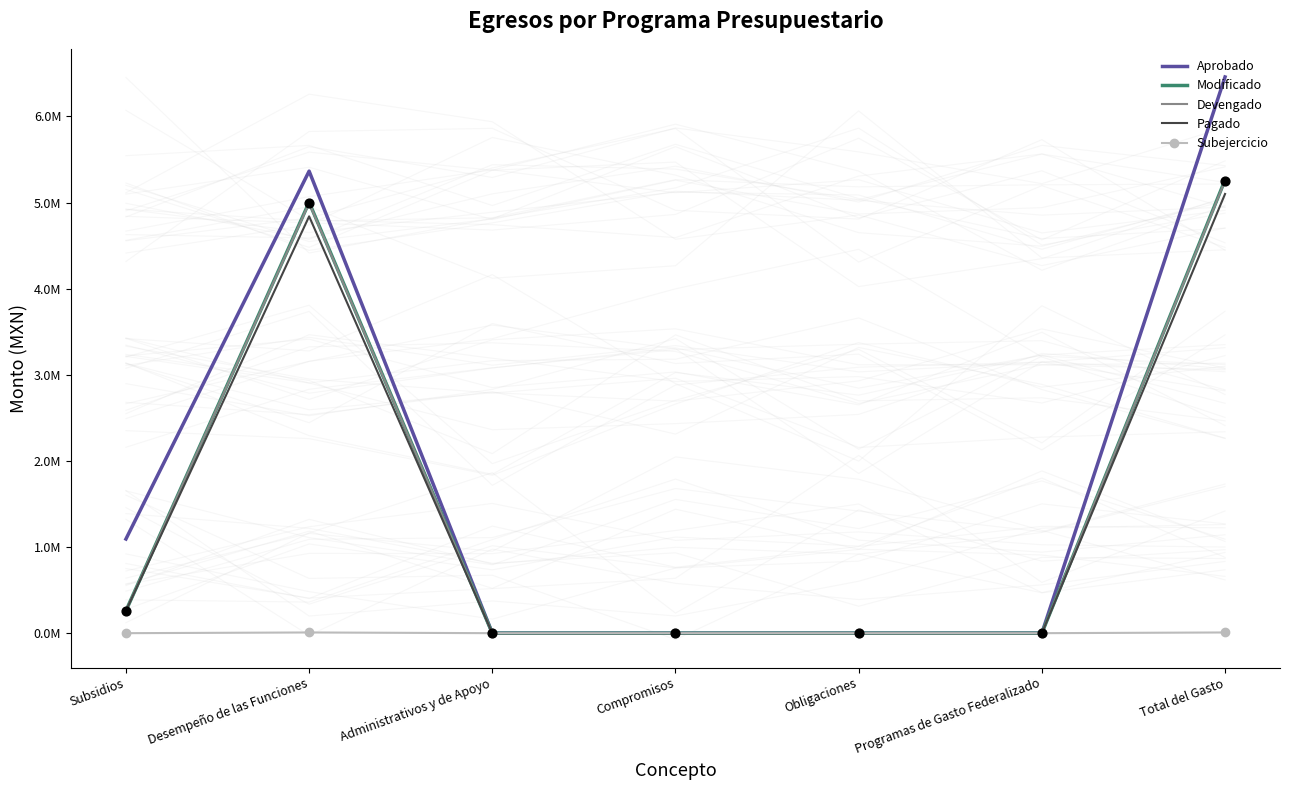

What are all the series names shown in the legend?

Aprobado, Modificado, Devengado, Pagado, Subejercicio